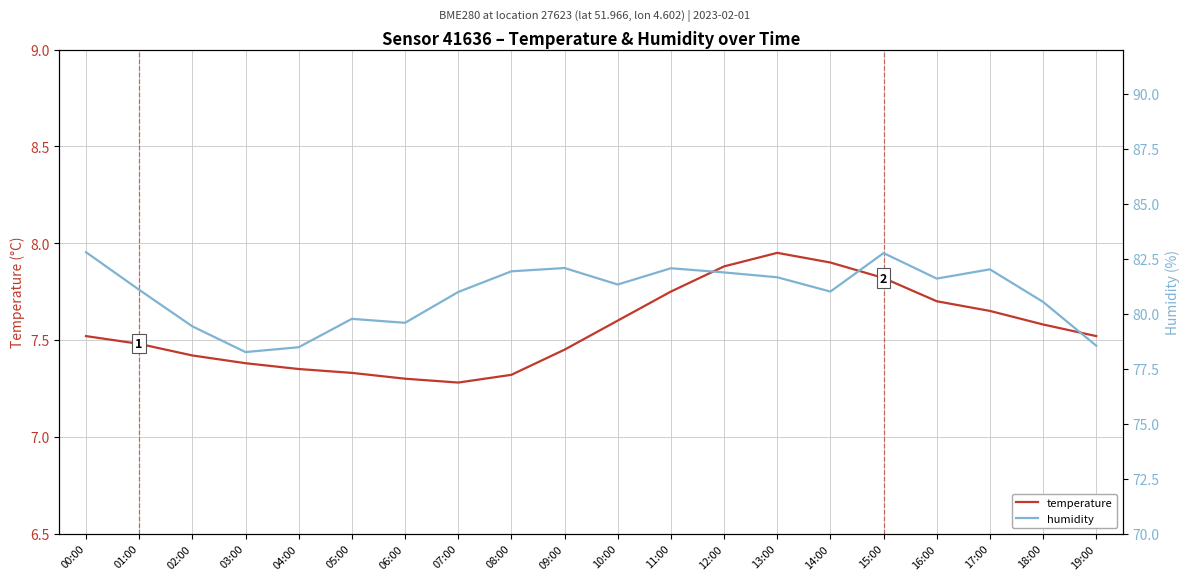

Is this an area chart (filled region under the line)?

No